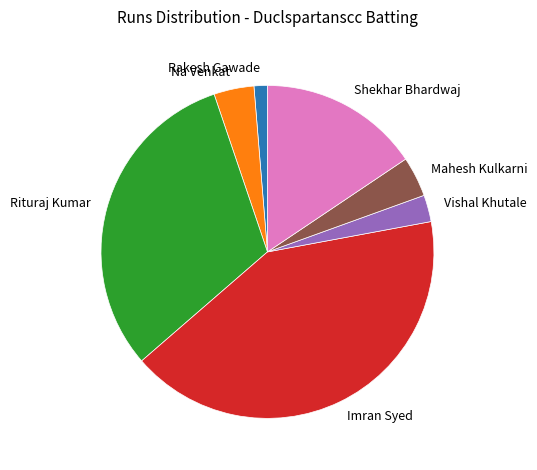

What is the smallest slice in the pie chart?

Rakesh Gawade